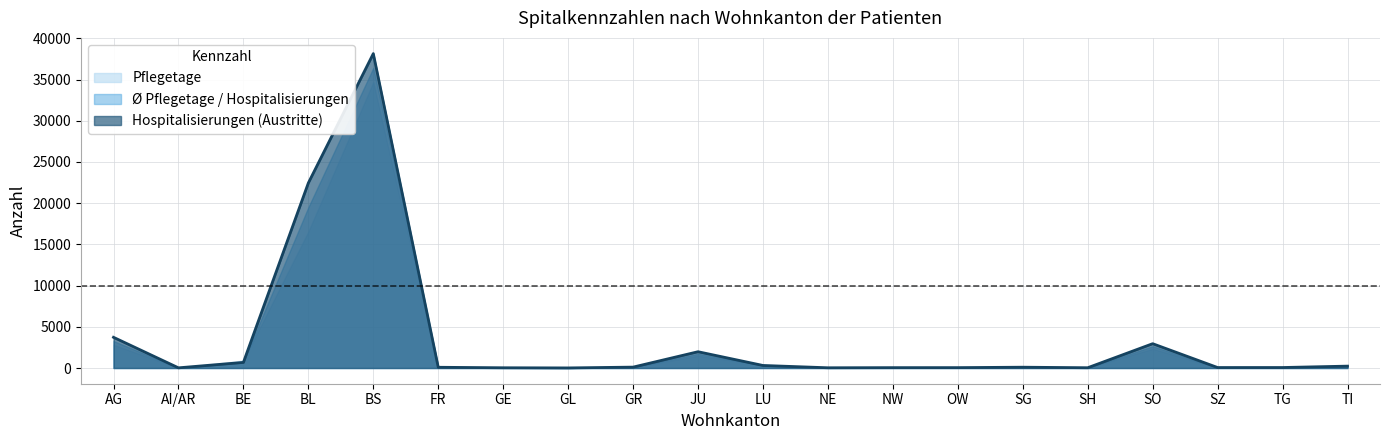

Rank the categories by value from lowest to highest.

GL, AI/AR, NE, GE, SH, NW, OW, SZ, TG, FR, SG, GR, TI, LU, BE, JU, SO, AG, BL, BS